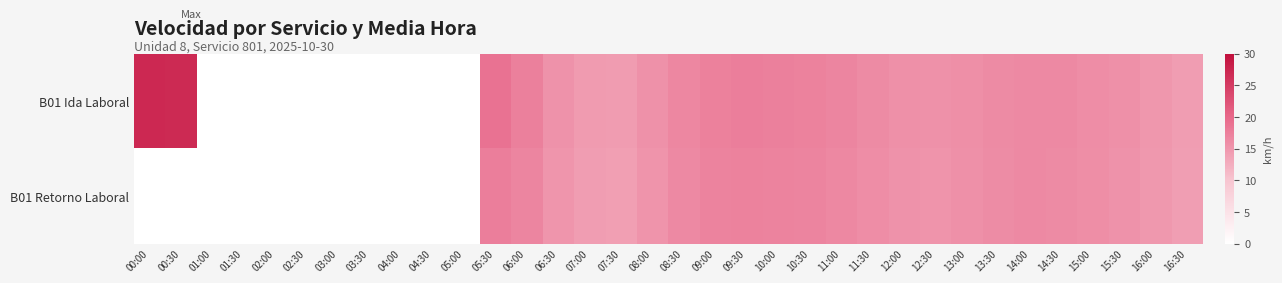

Count the number of categories in the chart.

34